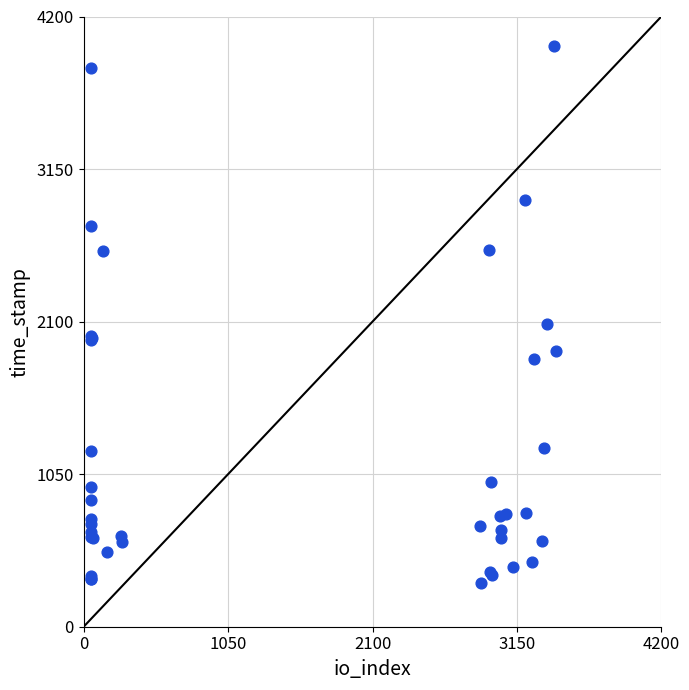

What Y value in the scatter plot is closest to 2150?

2085.7